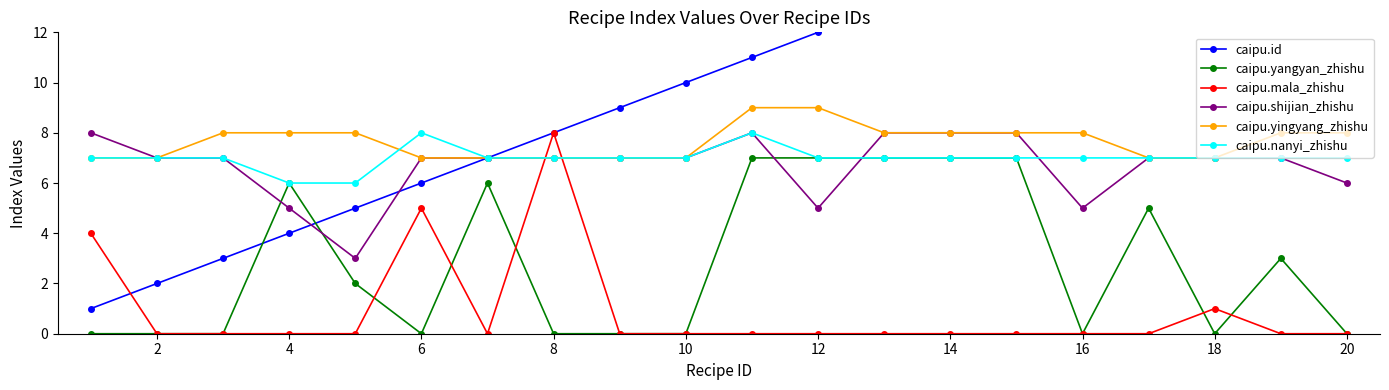

How many intersections are there between caipu.yingyang_zhishu and caipu.mala_zhishu?

2